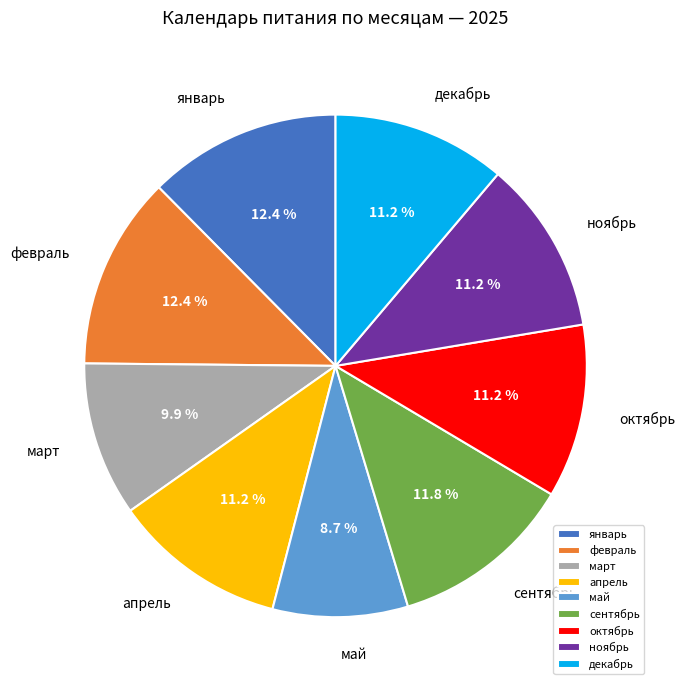

How much of the chart is everything except декабрь?

88.8%